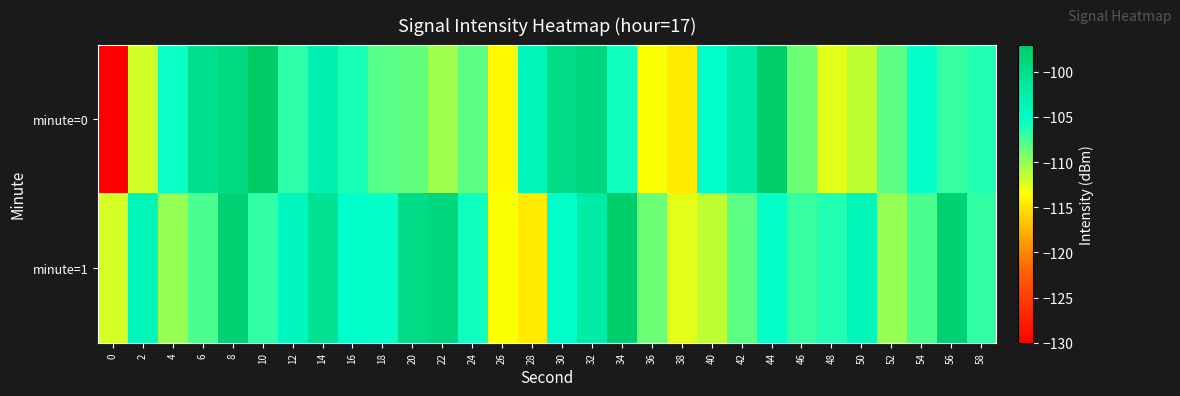

What is the total value across all series at 54?

-213.0